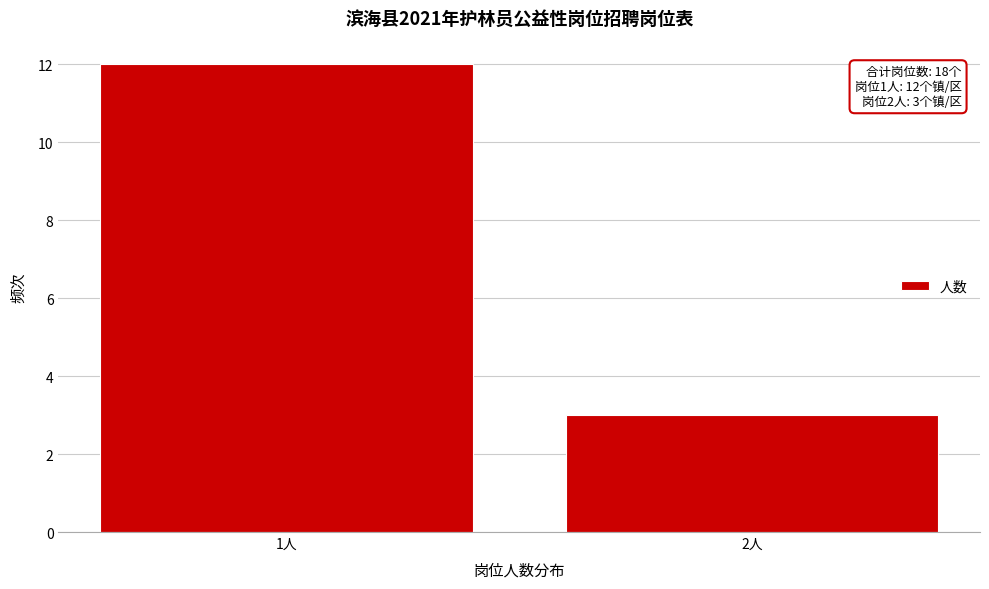

Reading left to right, transcribe all the data shown in this chart.

12	3